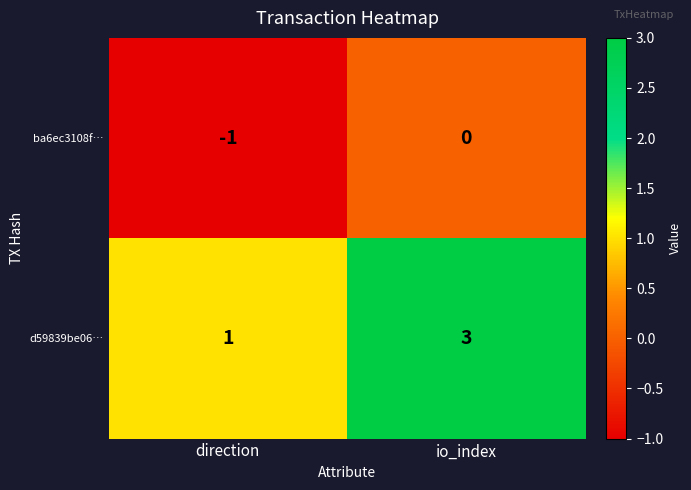

At direction, list the series in order from smallest to largest.

ba6ec3108f…, d59839be06…